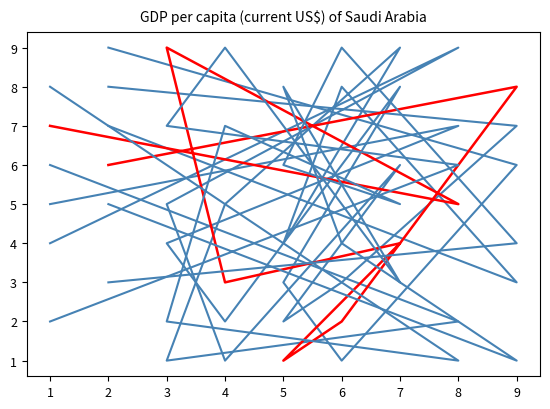

Is this an area chart (filled region under the line)?

No